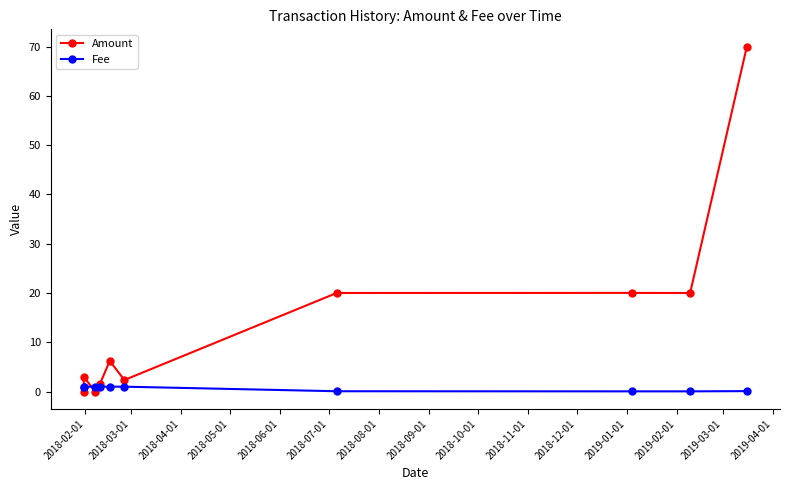

True or false: Amount has more than 0 interior local peaks.

True